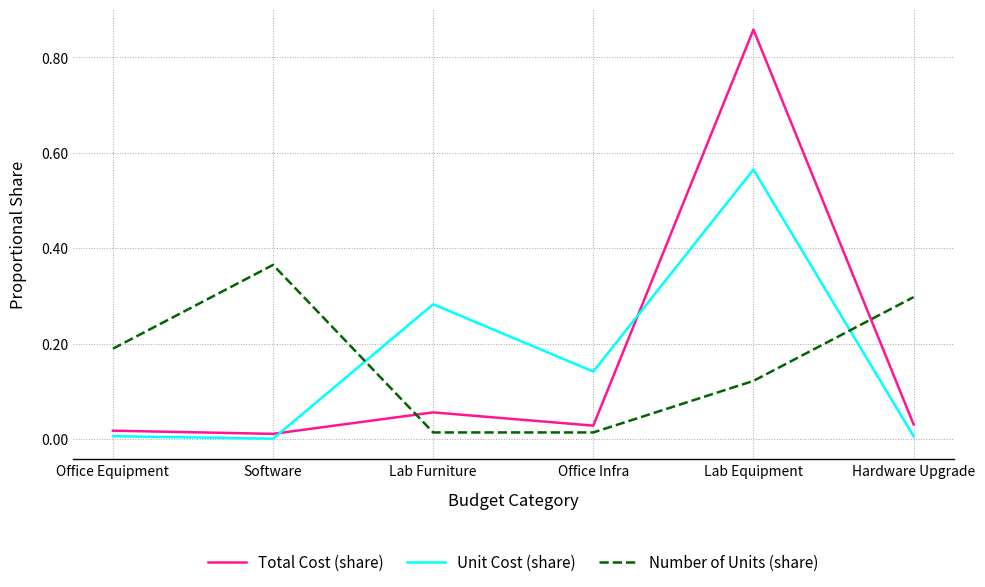

At which category does Unit Cost (share) reach its first local peak?

Lab Furniture